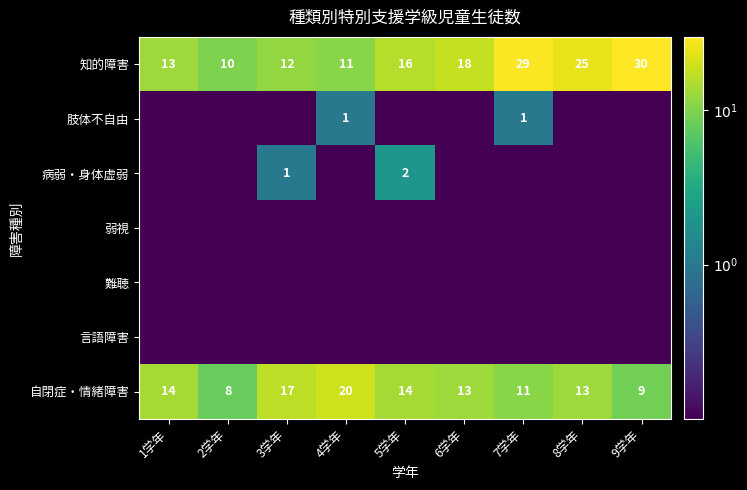

Is it true that 自閉症・情緒障害 equals 13.0 at 8学年?

True